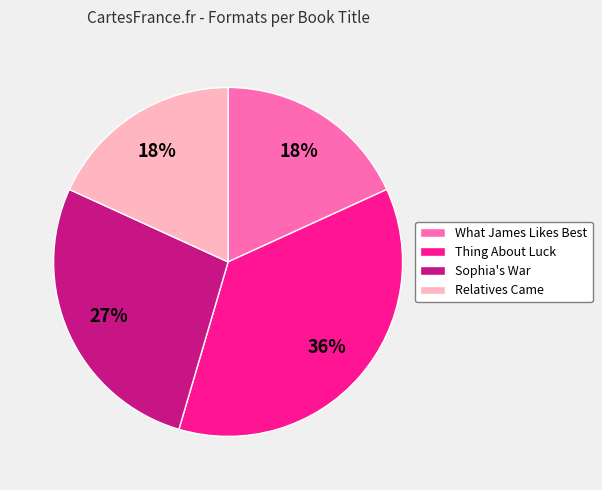

Does any single category account for the majority?

No